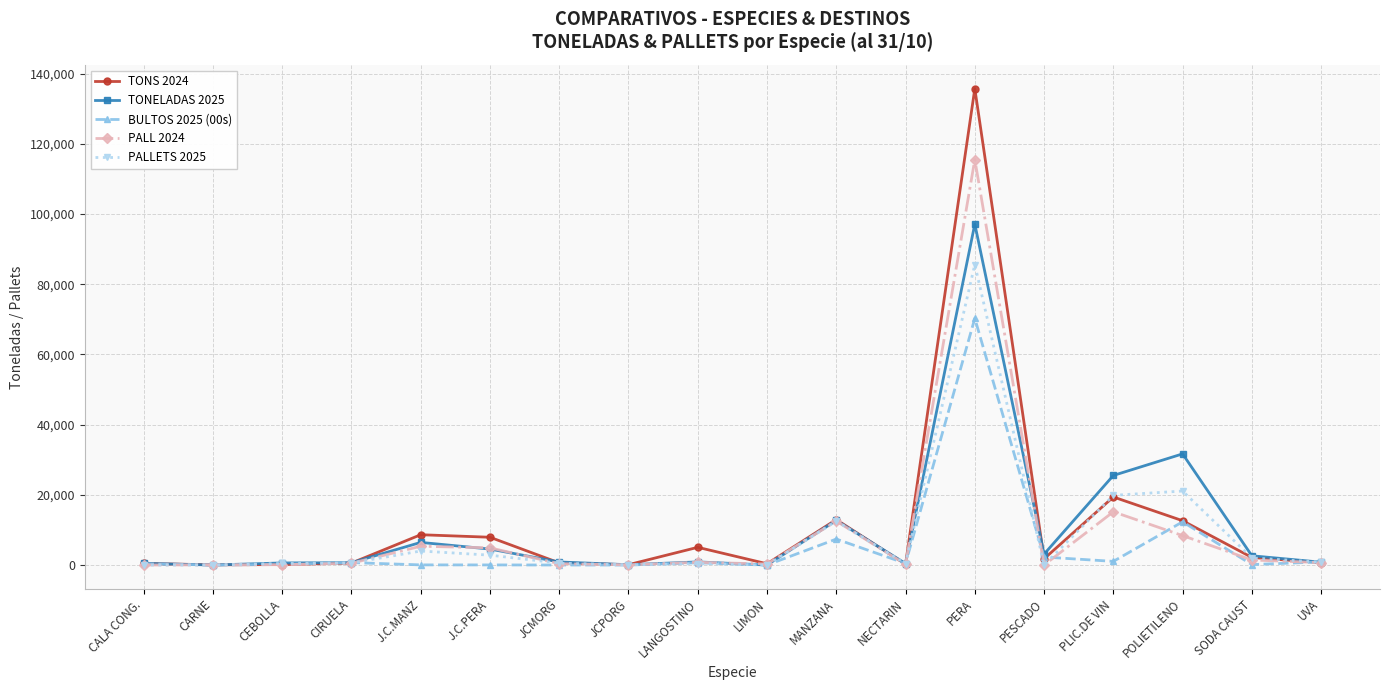

At which category is the sum across all series the highest?

PERA